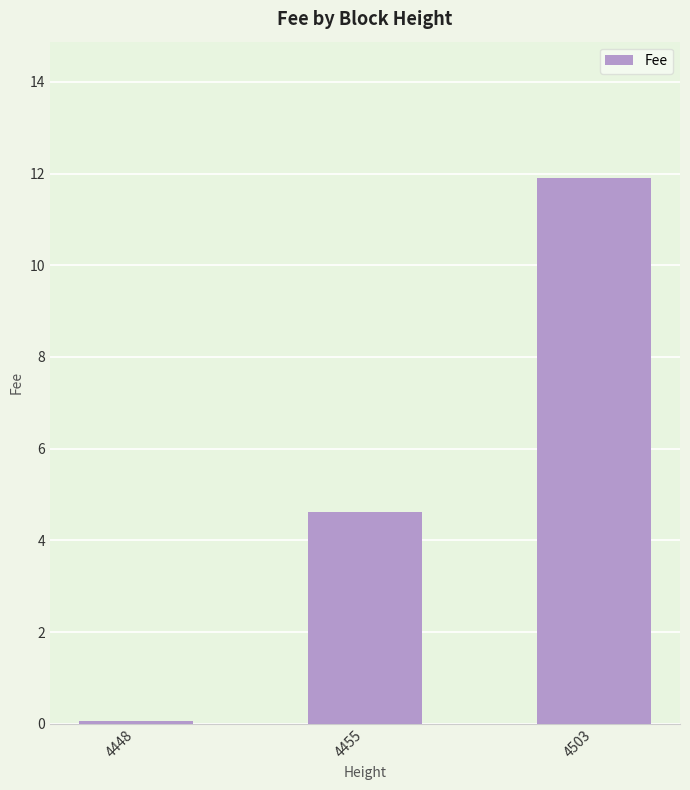

What is the smallest value displayed?

0.1